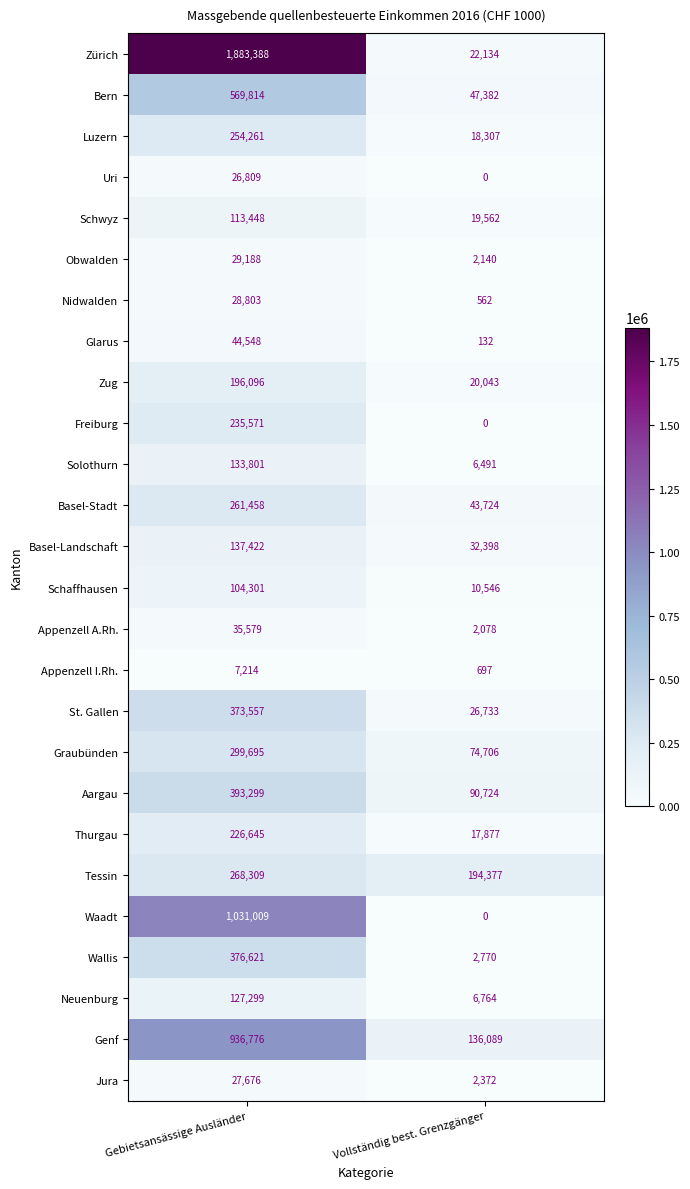

Is the value of Aargau at Vollständig best. Grenzgänger greater than the value of Wallis at Vollständig best. Grenzgänger?

Yes